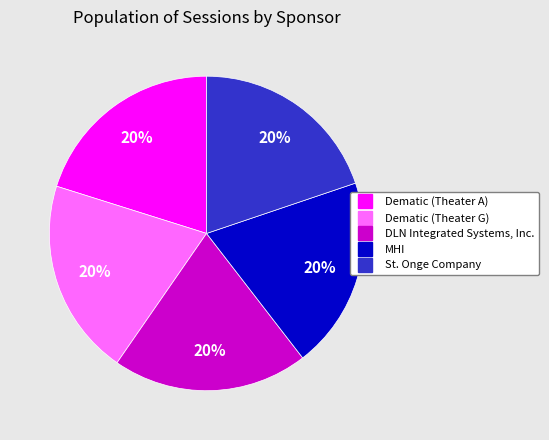

To the nearest percent, what percentage of the pie is St. Onge Company?

20%